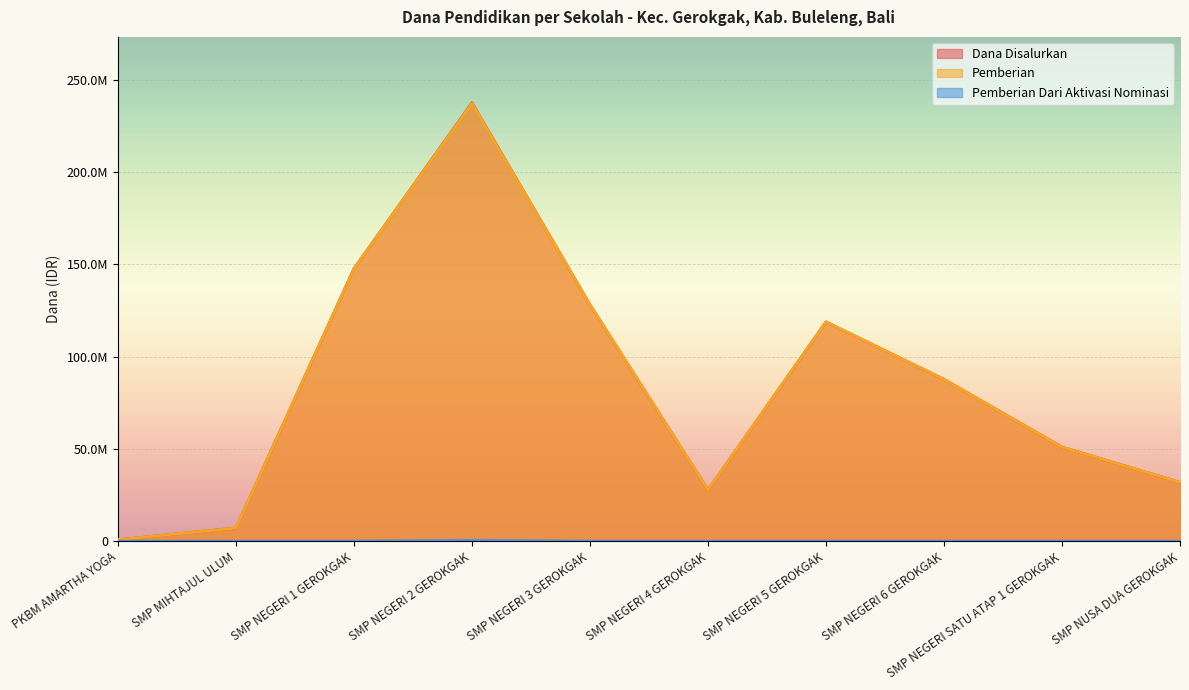

Reading left to right, what are all the values shown in this chart?

Dana Disalurkan: 750000	7125000	147750000	237750000	128250000	27750000	118875000	87750000	51000000	31875000
Pemberian: 750000	7125000	147750000	237375000	128250000	27750000	118875000	87750000	51000000	31875000
Pemberian Dari Aktivasi Nominasi: 0	0	0	375000	0	0	0	0	0	0